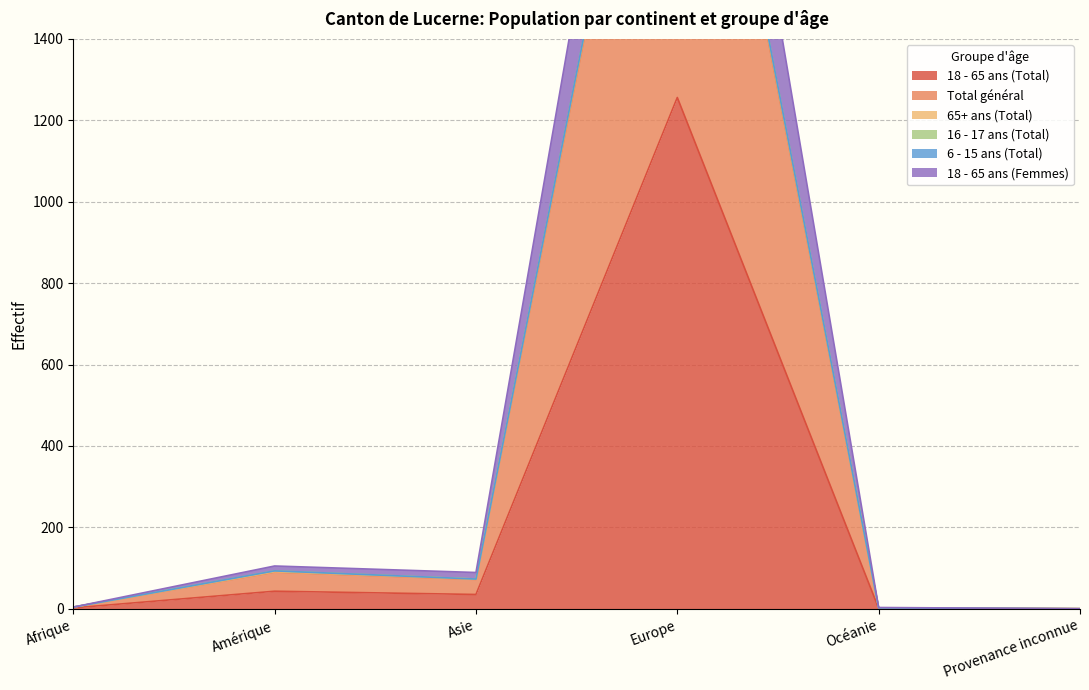

What is the maximum value for 18 - 65 ans (Total)?

1256